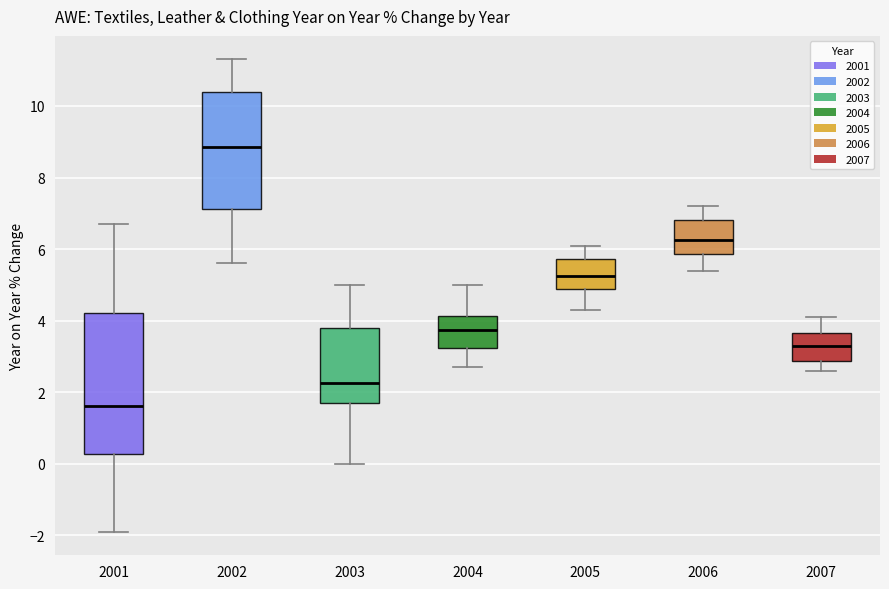

Which box is the tallest, from its lower edge to its upper edge?

2001